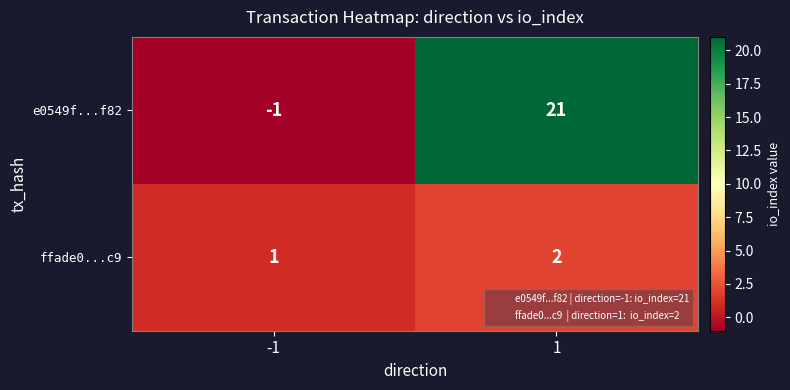

What is the maximum value shown in the chart?

21